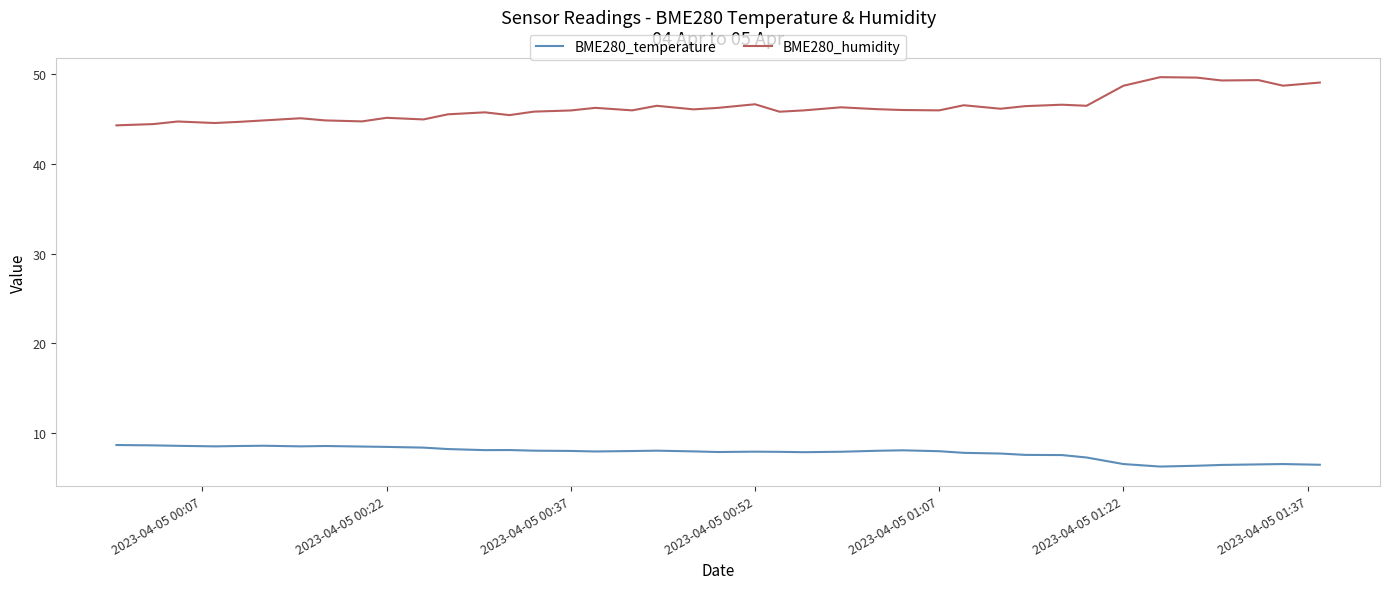

What is the highest value of the BME280_temperature series?

8.7